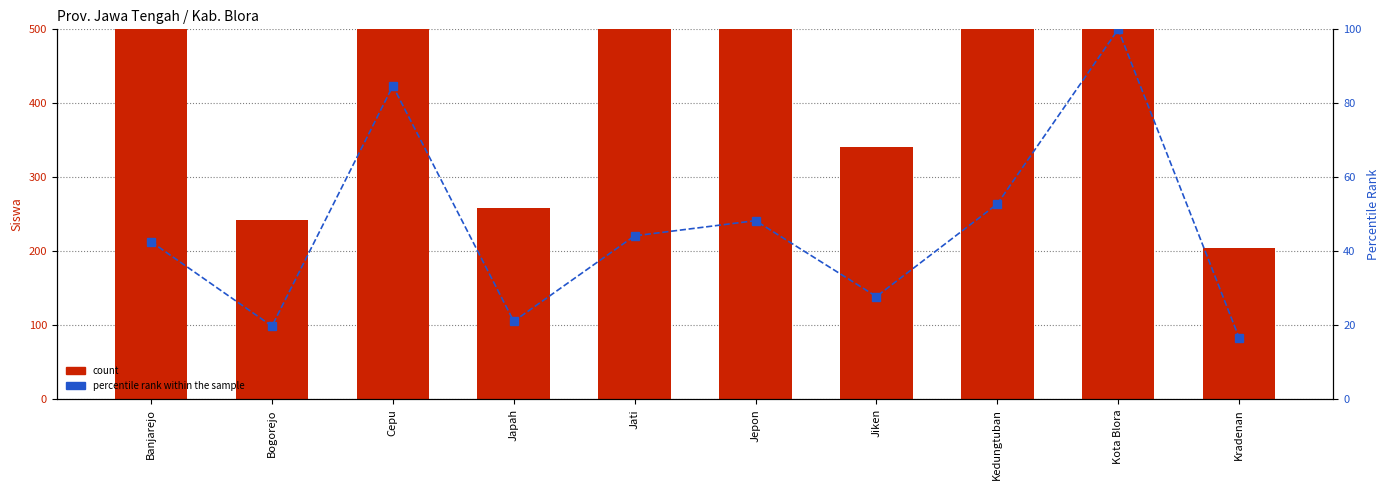

Is the value of count at Japah greater than the value of percentile rank within the sample at Kota Blora?

Yes